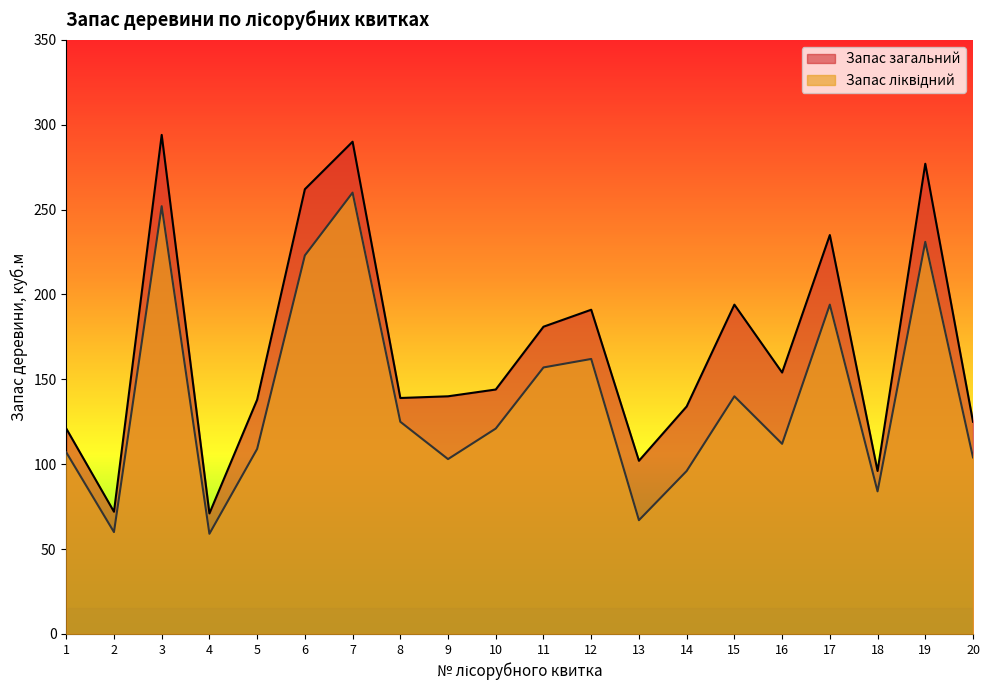

At which category does Запас ліквідний reach its first local valley?

2